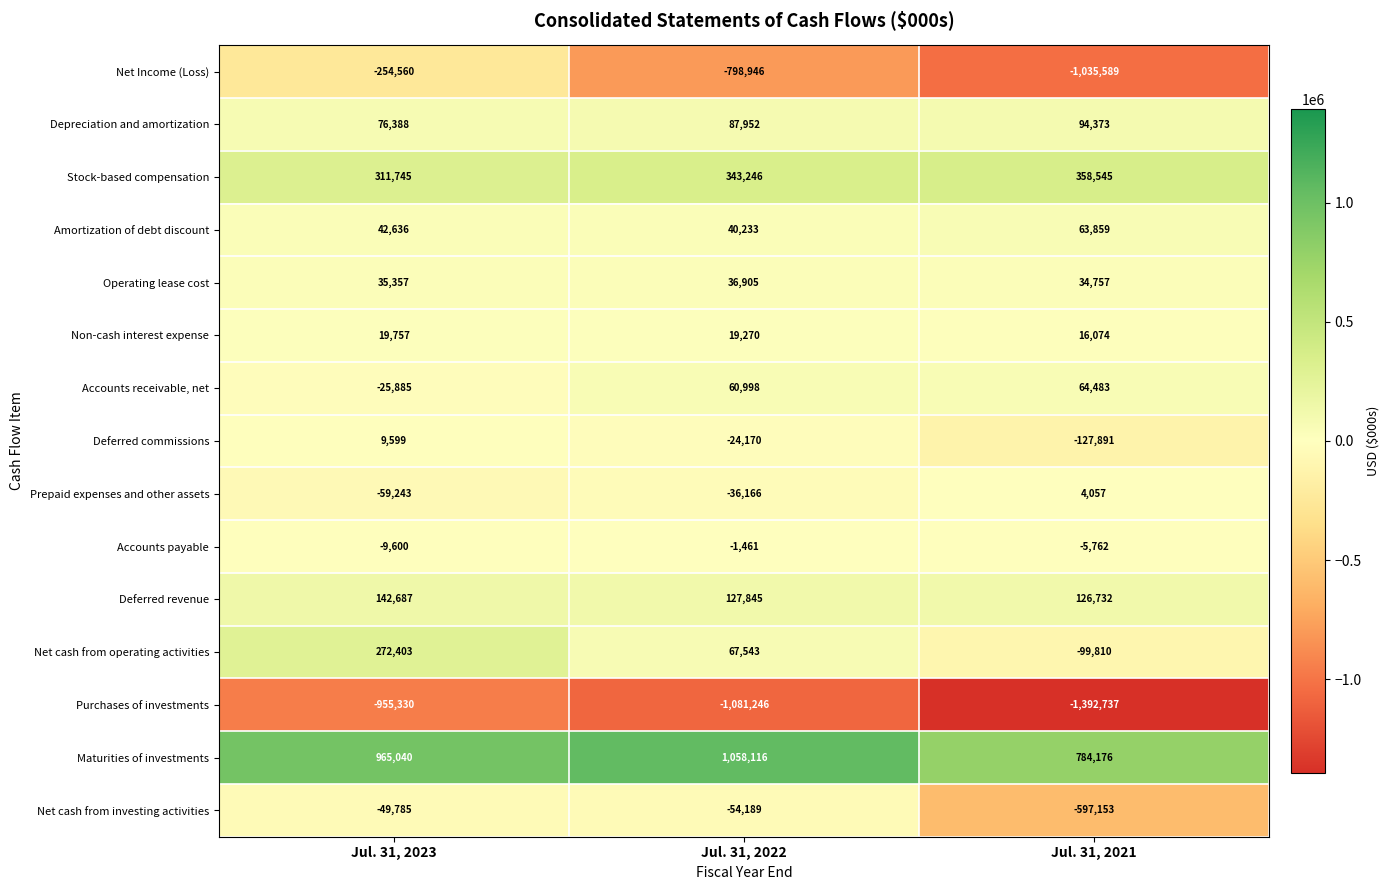

Between Jul. 31, 2023 and Jul. 31, 2022, which series saw the biggest shift?

Net Income (Loss)